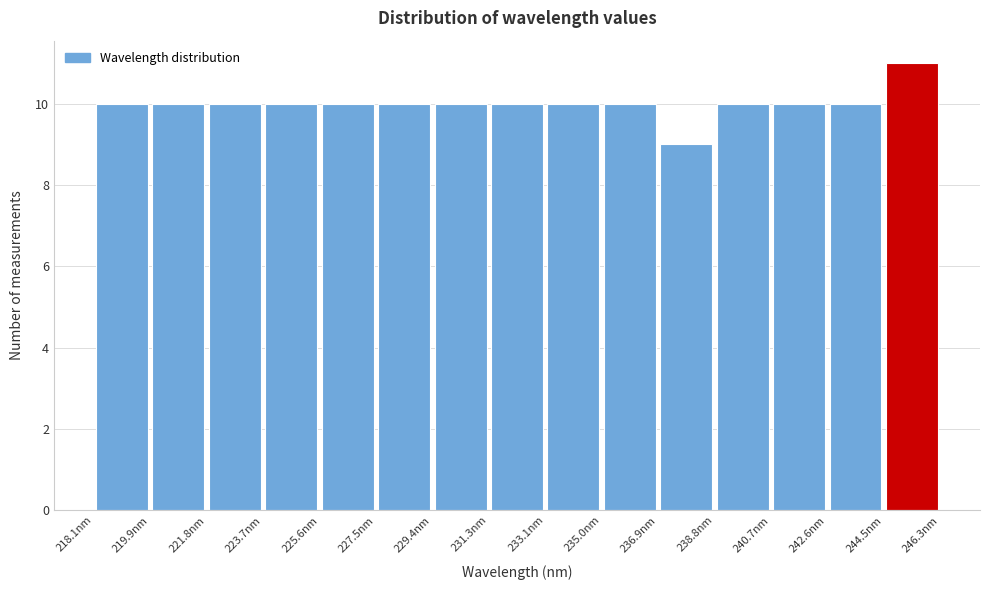

Over which range of the x-axis is the bar tallest?

244.4 to 246.4